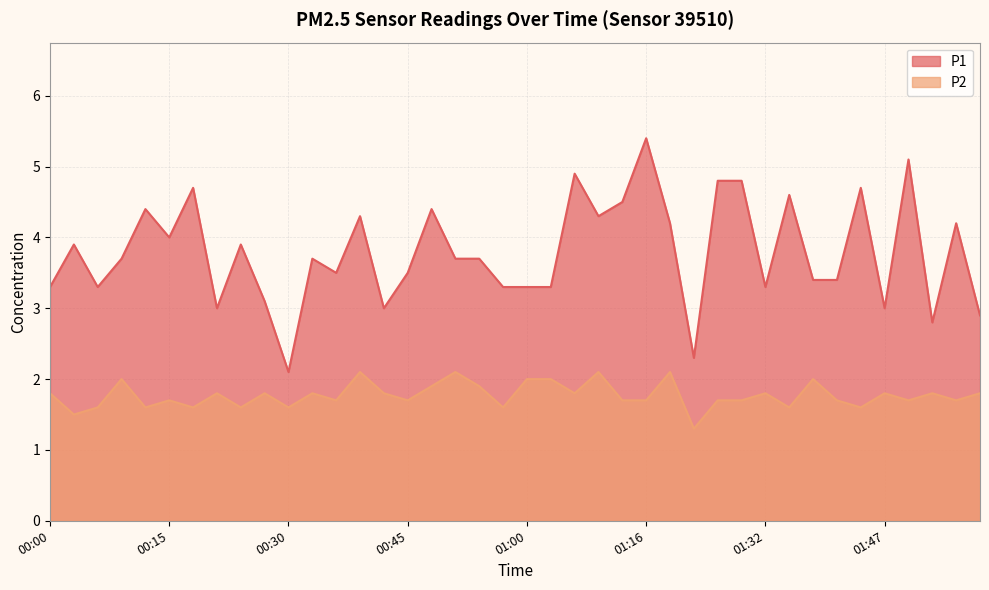

True or false: P2 has a value of 2.5 at 01:44.

False